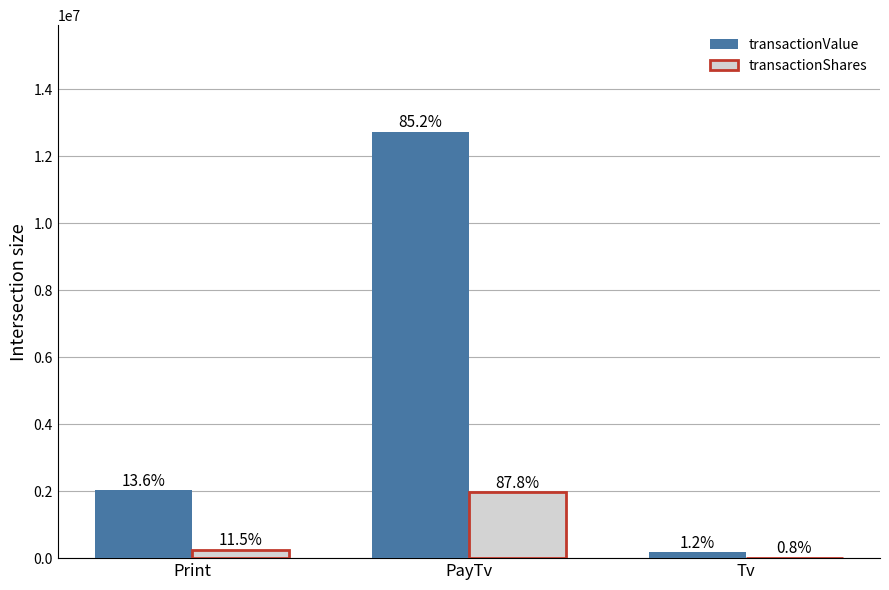

What are all the series names shown in the legend?

transactionValue, transactionShares